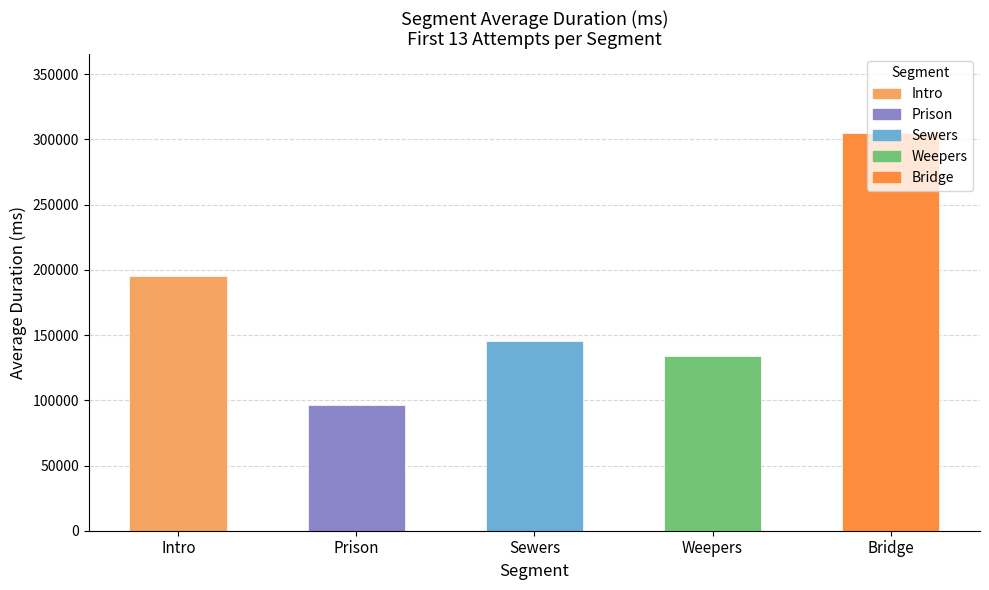

Is it true that the value at Intro is 195056.5?

True